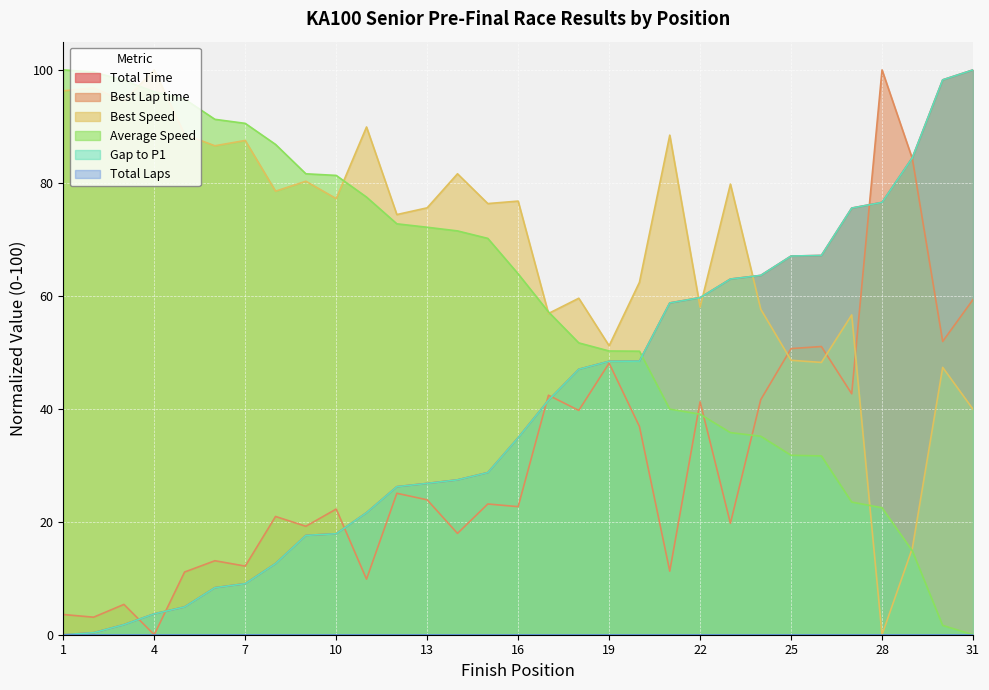

At which category is the sum across all series the highest?

31